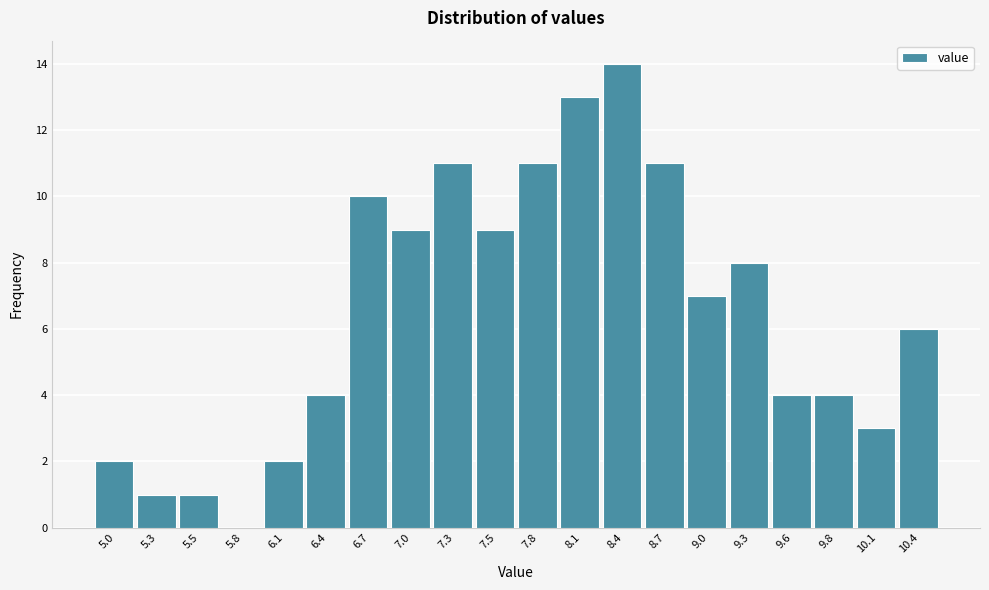

Reading left to right, extract all data points from this chart.

5.0=2	5.3=1	5.5=1	5.8=0	6.1=2	6.4=4	6.7=10	7.0=9	7.3=11	7.5=9	7.8=11	8.1=13	8.4=14	8.7=11	9.0=7	9.3=8	9.6=4	9.8=4	10.1=3	10.4=6